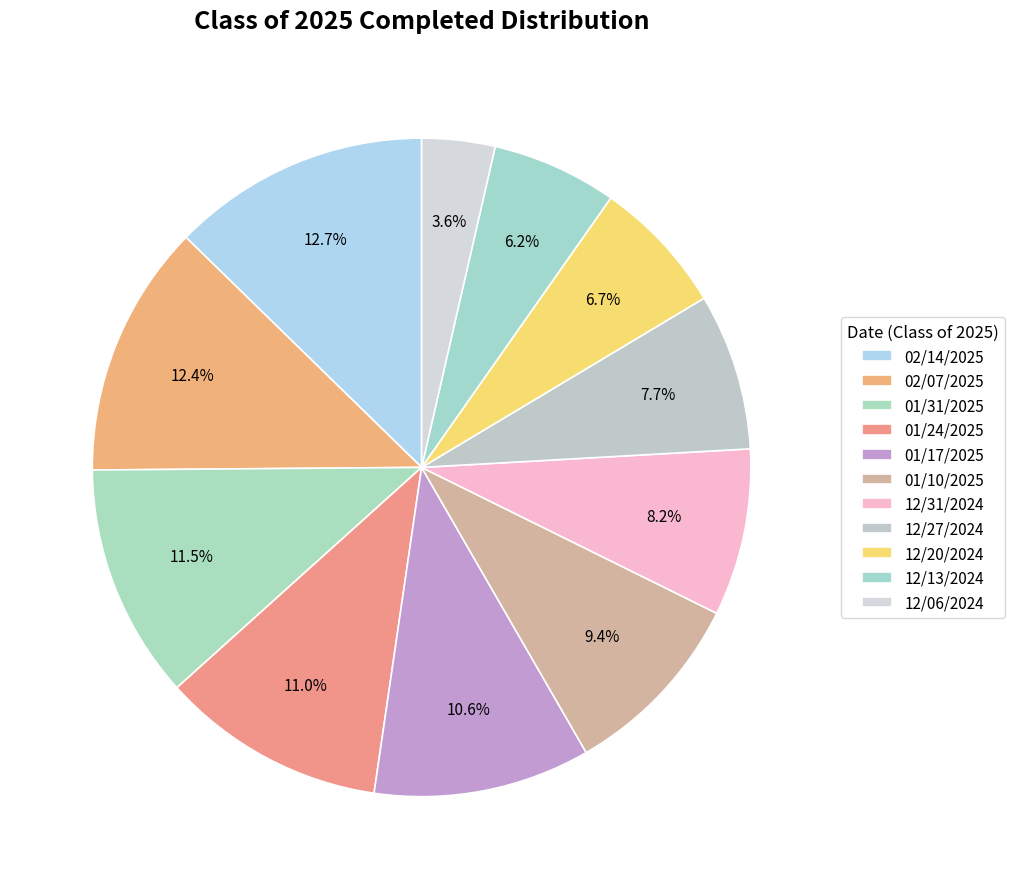

Which slice is the smallest?

12/06/2024